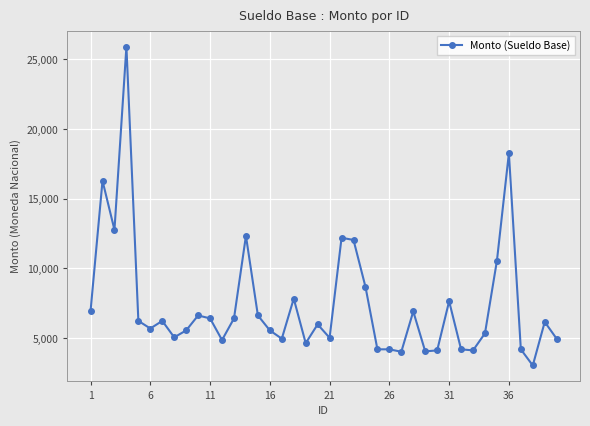

What is the difference between the maximum and second lowest values?

21910.5